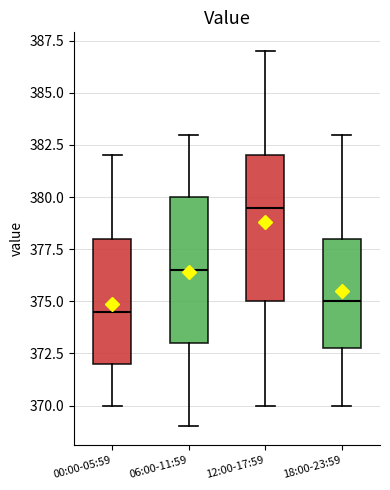

Reading left to right, read every box against the y-axis: the position of its median line, the range the box covers, and the ends of its whiskers. The values are not printed on the chart, so give them approximately, as read against the axis.

00:00-05:59: median 374.5, box 372.0 to 378.0, whiskers 370.0 to 382.0
06:00-11:59: median 376.5, box 373.0 to 380.0, whiskers 369.0 to 383.0
12:00-17:59: median 379.5, box 375.0 to 382.0, whiskers 370.0 to 387.0
18:00-23:59: median 375.0, box 373.0 to 378.0, whiskers 370.0 to 383.0